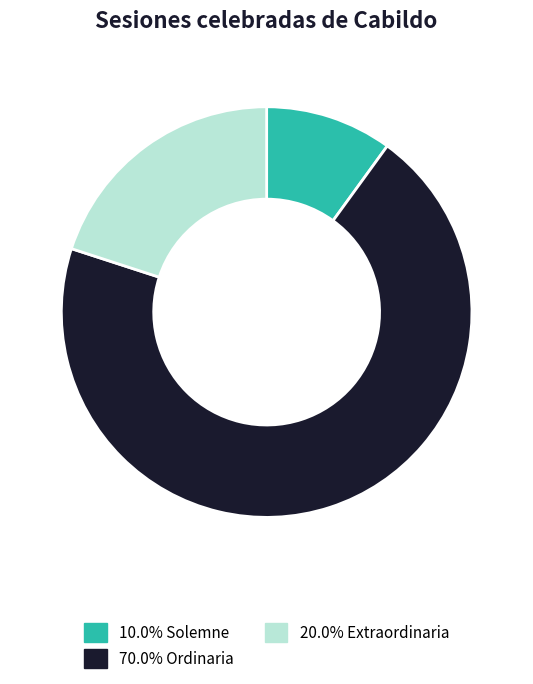

Is there any slice that represents more than half of the pie?

Yes